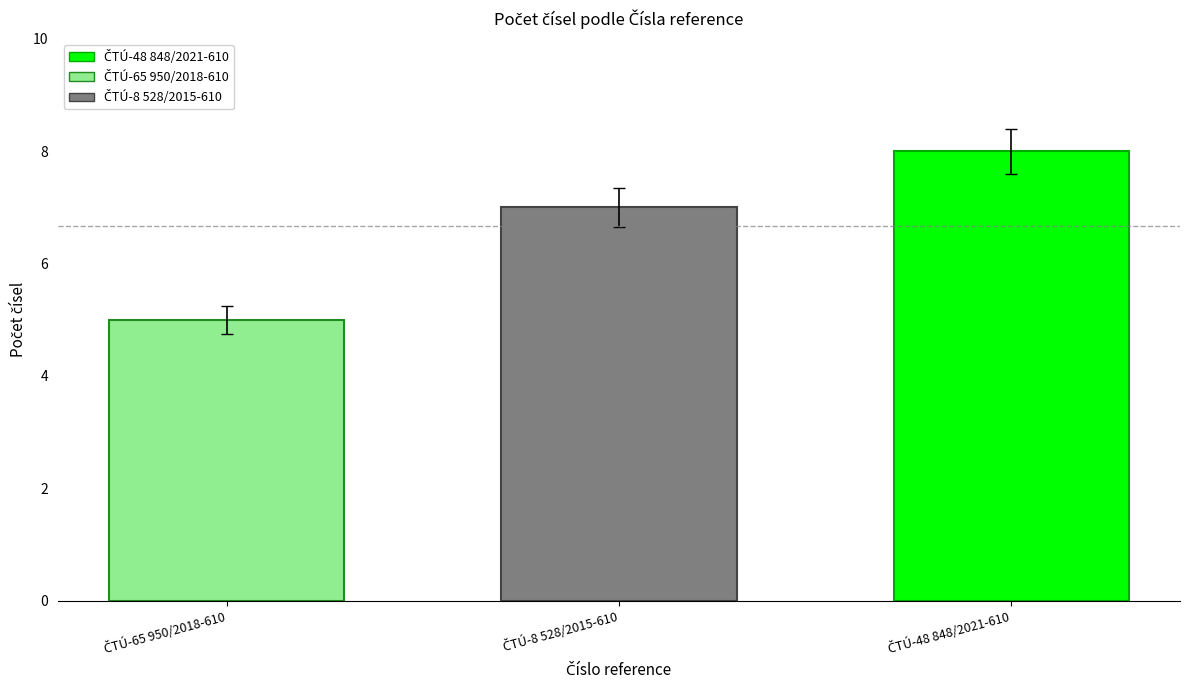

What is the greatest value displayed?

8